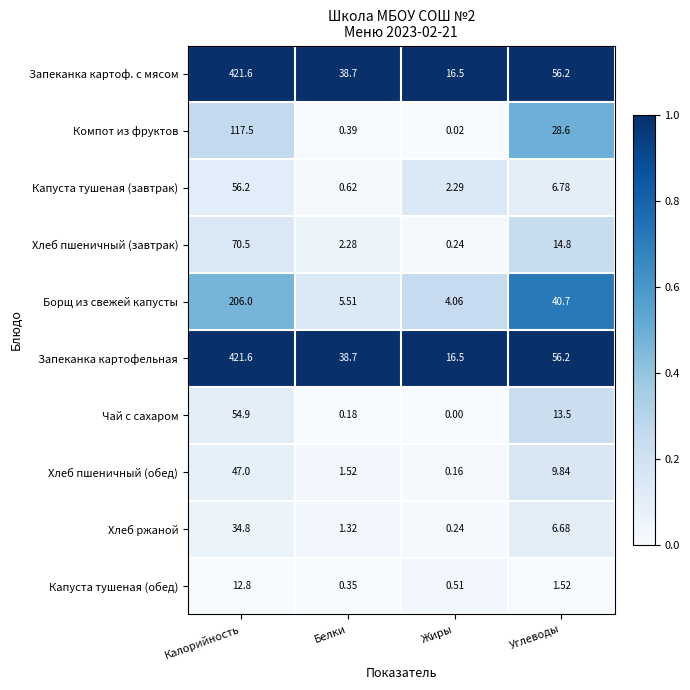

At which label does Борщ из свежей капусты first exceed 40?

Калорийность